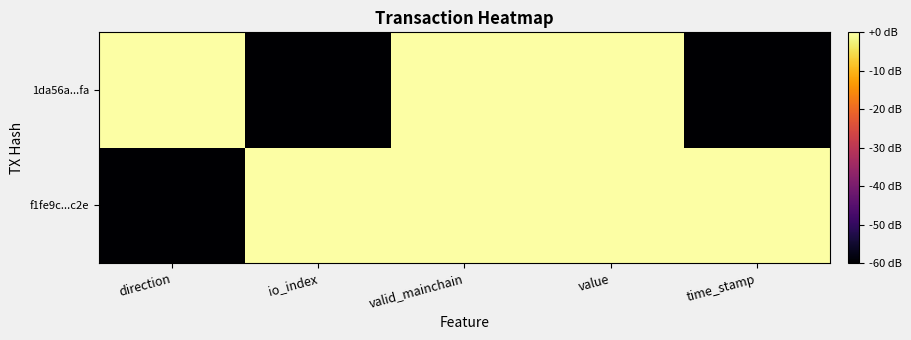

Reading left to right, transcribe all the data shown in this chart.

f1fe9c...c2e: direction=-60	io_index=0	valid_mainchain=0	value=0	time_stamp=0
1da56a...fa: direction=0	io_index=-60	valid_mainchain=0	value=0	time_stamp=-60